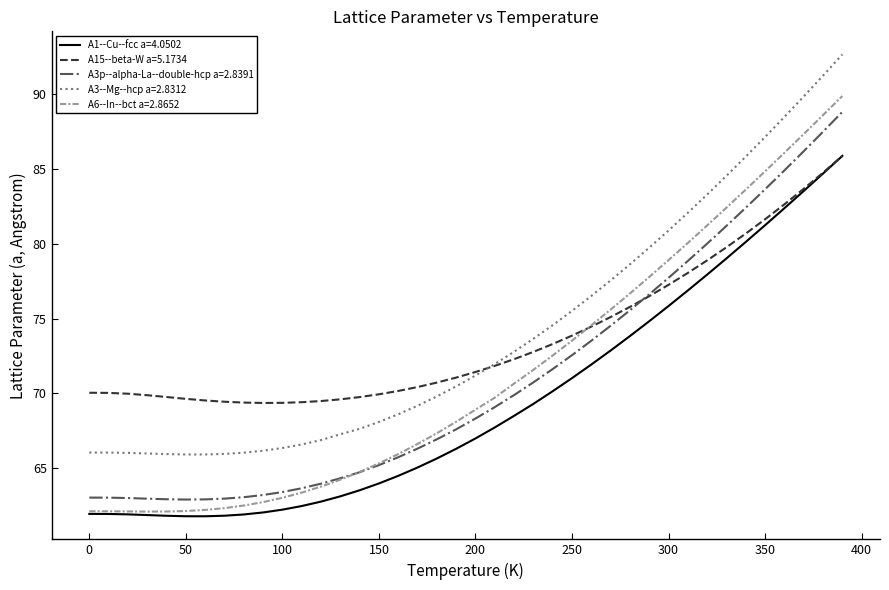

What are all the series names shown in the legend?

A1--Cu--fcc a=4.0502, A15--beta-W a=5.1734, A3p--alpha-La--double-hcp a=2.8391, A3--Mg--hcp a=2.8312, A6--In--bct a=2.8652